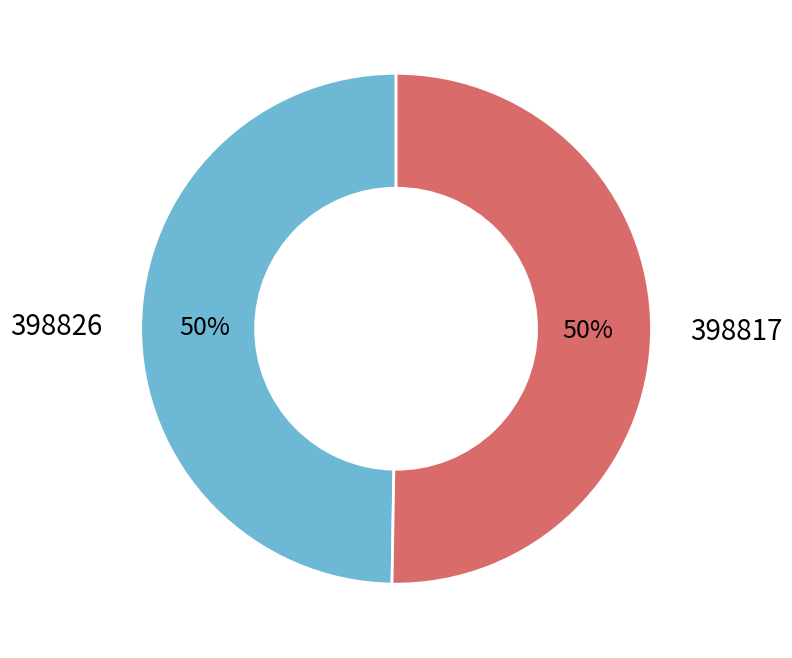

Which slice is the smallest?

398826